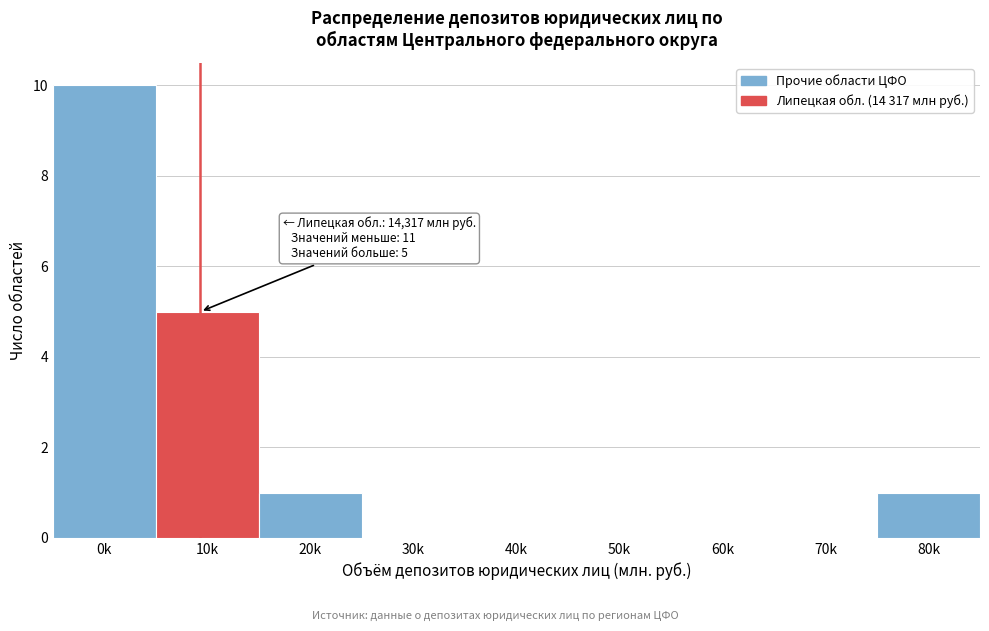

Reading right to left, transcribe all the data shown in this chart.

80k=1	70k=0	60k=0	50k=0	40k=0	30k=0	20k=1	10k=5	0k=10